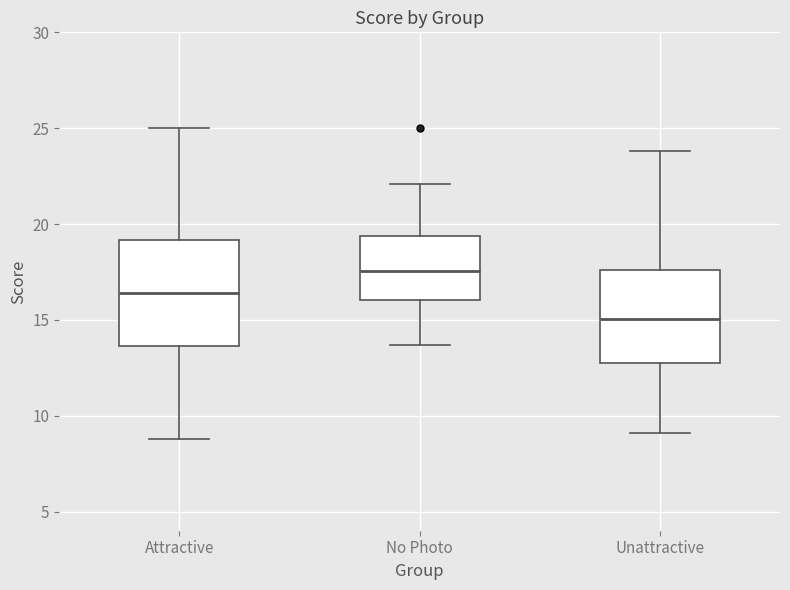

Reading left to right, read every box against the y-axis: the position of its median line, the range the box covers, and the ends of its whiskers. The values are not printed on the chart, so give them approximately, as read against the axis.

Attractive: median 16.5, box 13.5 to 19.0, whiskers 9.0 to 25.0
No Photo: median 17.5, box 16.0 to 19.5, whiskers 13.5 to 22.0
Unattractive: median 15.0, box 12.5 to 17.5, whiskers 9.0 to 24.0